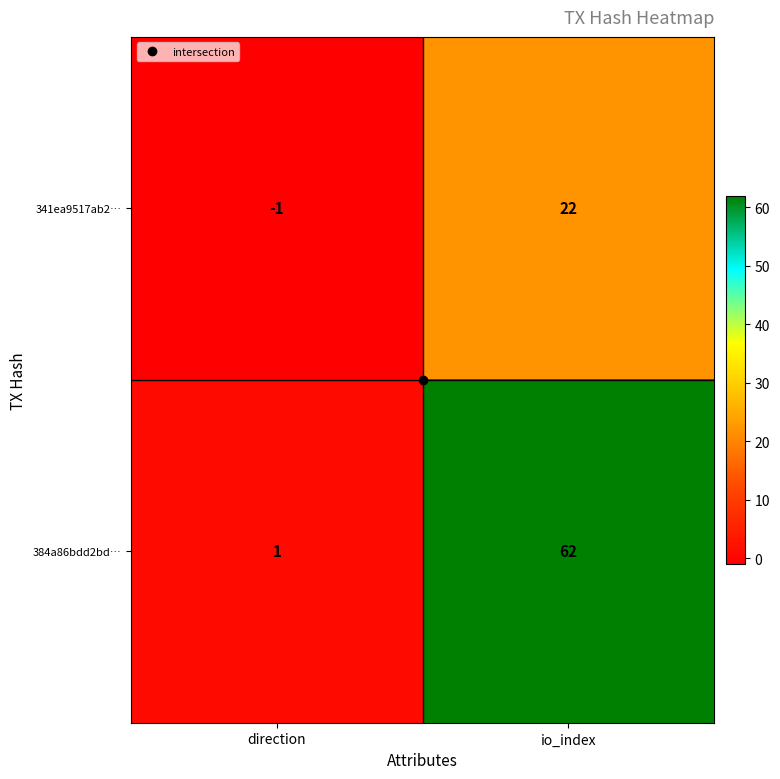

Is it true that 341ea9517ab2… equals 0 at direction?

False